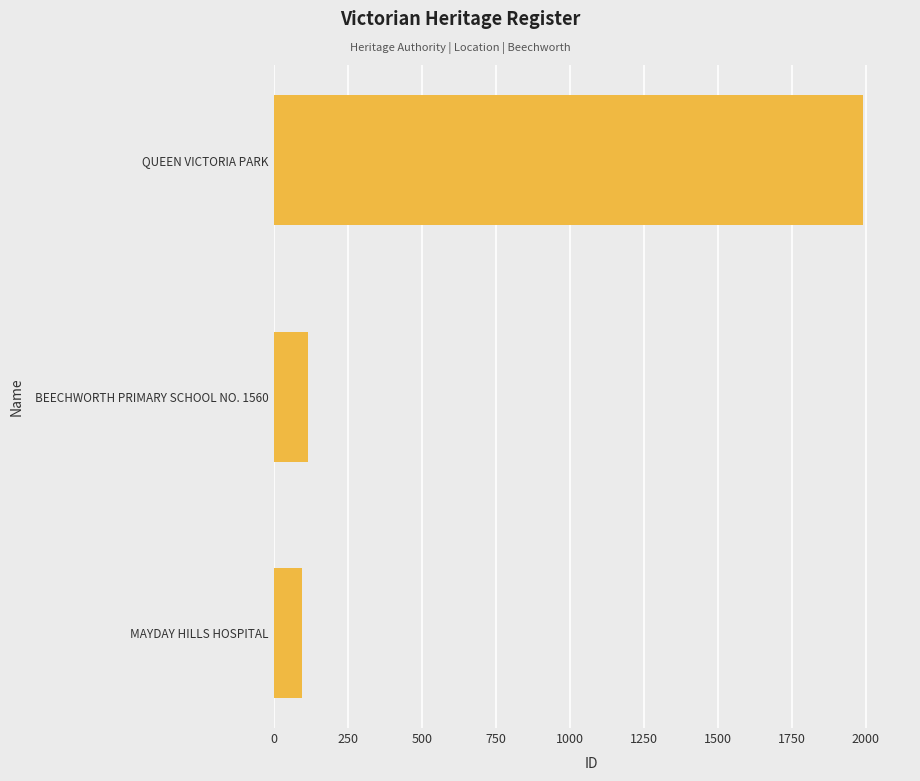

List the labels in order of value, largest first.

QUEEN VICTORIA PARK, BEECHWORTH PRIMARY SCHOOL NO. 1560, MAYDAY HILLS HOSPITAL